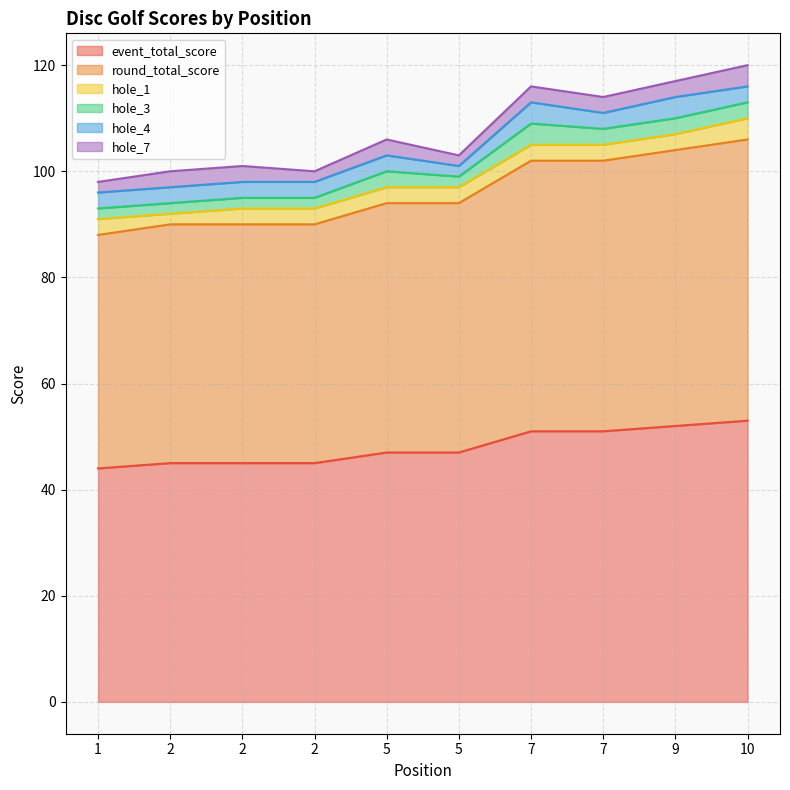

What is the sum of the hole_1 values at 5 and 7?

6